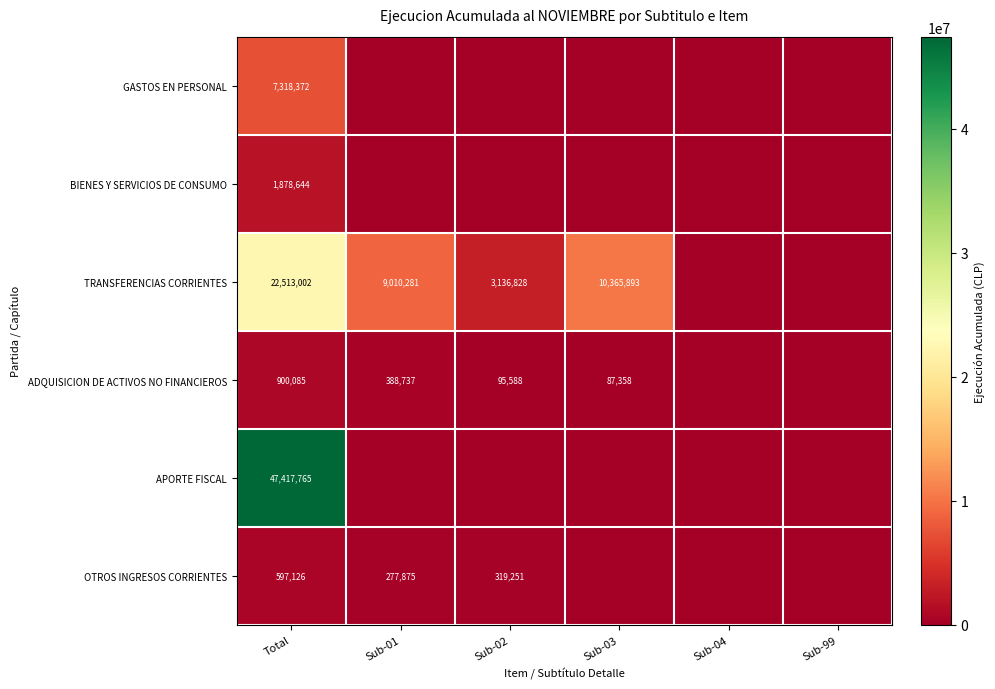

What is the difference between the highest and lowest values at Total?

46820639